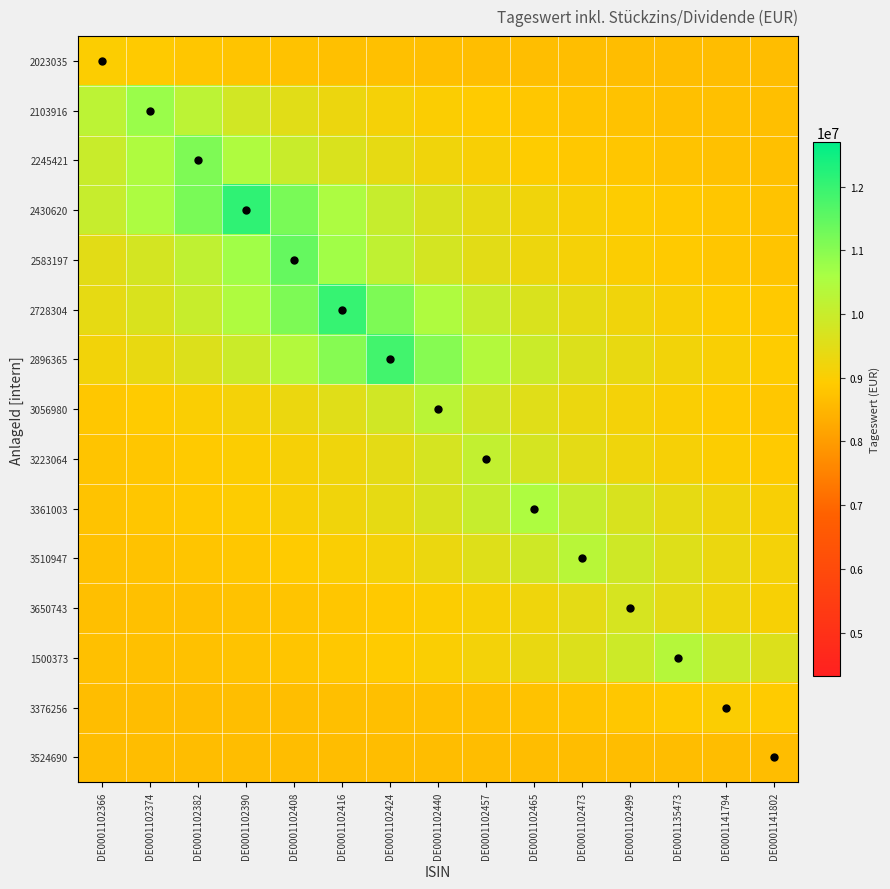

Which label corresponds to the largest value in the chart?

DE0001102390